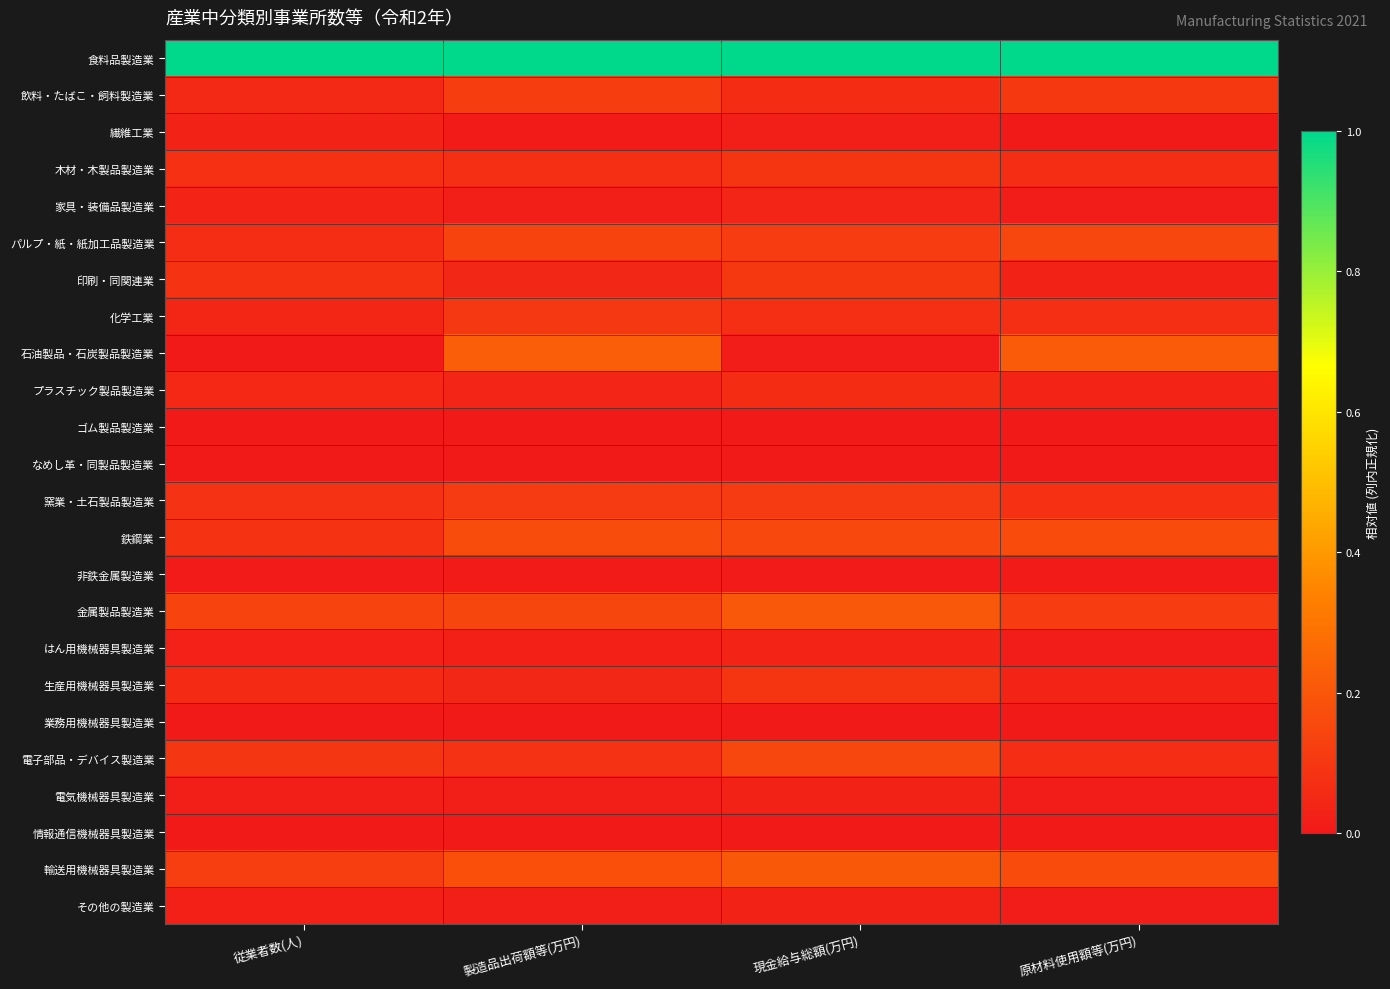

Reading left to right, extract all data points from this chart.

食料品製造業: 従業者数(人)=1.0	製造品出荷額等(万円)=1.0	現金給与総額(万円)=1.0	原材料使用額等(万円)=1.0
飲料・たばこ・飼料製造業: 従業者数(人)=0.1	製造品出荷額等(万円)=0.1	現金給与総額(万円)=0.1	原材料使用額等(万円)=0.1
繊維工業: 従業者数(人)=0.0	製造品出荷額等(万円)=0.0	現金給与総額(万円)=0.0	原材料使用額等(万円)=0.0
木材・木製品製造業: 従業者数(人)=0.1	製造品出荷額等(万円)=0.1	現金給与総額(万円)=0.1	原材料使用額等(万円)=0.1
家具・装備品製造業: 従業者数(人)=0.0	製造品出荷額等(万円)=0.0	現金給与総額(万円)=0.0	原材料使用額等(万円)=0.0
パルプ・紙・紙加工品製造業: 従業者数(人)=0.1	製造品出荷額等(万円)=0.1	現金給与総額(万円)=0.1	原材料使用額等(万円)=0.1
印刷・同関連業: 従業者数(人)=0.1	製造品出荷額等(万円)=0.0	現金給与総額(万円)=0.1	原材料使用額等(万円)=0.0
化学工業: 従業者数(人)=0.0	製造品出荷額等(万円)=0.1	現金給与総額(万円)=0.1	原材料使用額等(万円)=0.1
石油製品・石炭製品製造業: 従業者数(人)=0.0	製造品出荷額等(万円)=0.2	現金給与総額(万円)=0.0	原材料使用額等(万円)=0.2
プラスチック製品製造業: 従業者数(人)=0.1	製造品出荷額等(万円)=0.0	現金給与総額(万円)=0.1	原材料使用額等(万円)=0.0
ゴム製品製造業: 従業者数(人)=0.0	製造品出荷額等(万円)=0.0	現金給与総額(万円)=0.0	原材料使用額等(万円)=0.0
なめし革・同製品製造業: 従業者数(人)=0.0	製造品出荷額等(万円)=0.0	現金給与総額(万円)=0.0	原材料使用額等(万円)=0.0
窯業・土石製品製造業: 従業者数(人)=0.1	製造品出荷額等(万円)=0.1	現金給与総額(万円)=0.1	原材料使用額等(万円)=0.1
鉄鋼業: 従業者数(人)=0.1	製造品出荷額等(万円)=0.2	現金給与総額(万円)=0.2	原材料使用額等(万円)=0.2
非鉄金属製造業: 従業者数(人)=0.0	製造品出荷額等(万円)=0.0	現金給与総額(万円)=0.0	原材料使用額等(万円)=0.0
金属製品製造業: 従業者数(人)=0.1	製造品出荷額等(万円)=0.1	現金給与総額(万円)=0.2	原材料使用額等(万円)=0.1
はん用機械器具製造業: 従業者数(人)=0.0	製造品出荷額等(万円)=0.0	現金給与総額(万円)=0.0	原材料使用額等(万円)=0.0
生産用機械器具製造業: 従業者数(人)=0.1	製造品出荷額等(万円)=0.0	現金給与総額(万円)=0.1	原材料使用額等(万円)=0.0
業務用機械器具製造業: 従業者数(人)=0.0	製造品出荷額等(万円)=0.0	現金給与総額(万円)=0.0	原材料使用額等(万円)=0.0
電子部品・デバイス製造業: 従業者数(人)=0.1	製造品出荷額等(万円)=0.1	現金給与総額(万円)=0.1	原材料使用額等(万円)=0.1
電気機械器具製造業: 従業者数(人)=0.0	製造品出荷額等(万円)=0.0	現金給与総額(万円)=0.0	原材料使用額等(万円)=0.0
情報通信機械器具製造業: 従業者数(人)=0.0	製造品出荷額等(万円)=0.0	現金給与総額(万円)=0.0	原材料使用額等(万円)=0.0
輸送用機械器具製造業: 従業者数(人)=0.1	製造品出荷額等(万円)=0.2	現金給与総額(万円)=0.2	原材料使用額等(万円)=0.2
その他の製造業: 従業者数(人)=0.0	製造品出荷額等(万円)=0.0	現金給与総額(万円)=0.0	原材料使用額等(万円)=0.0